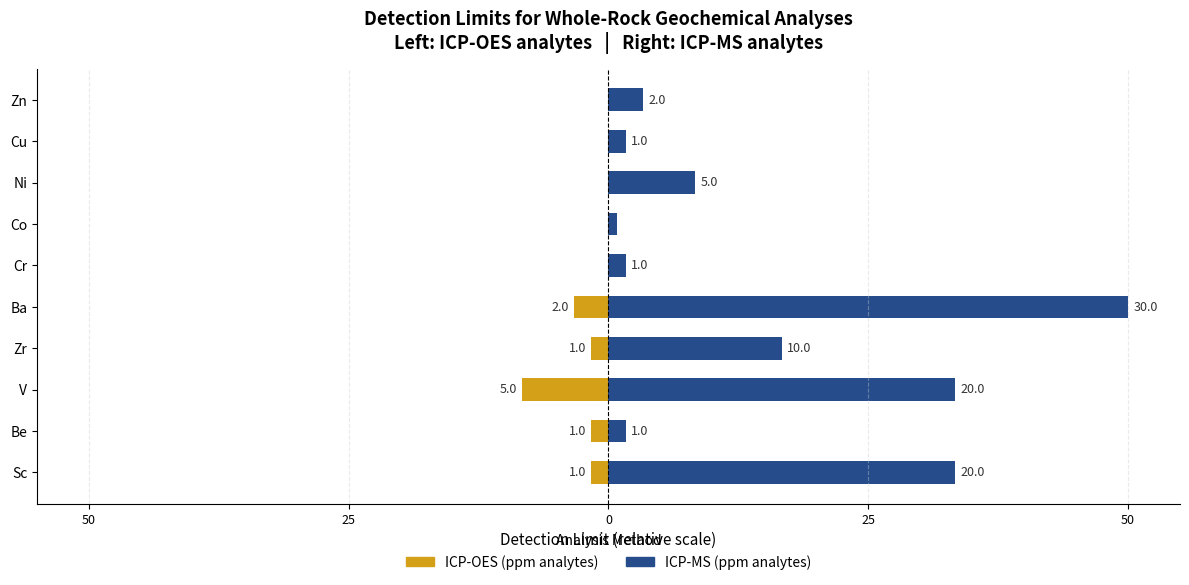

What is the lowest value of the ICP-MS (ppm analytes) series?

0.8